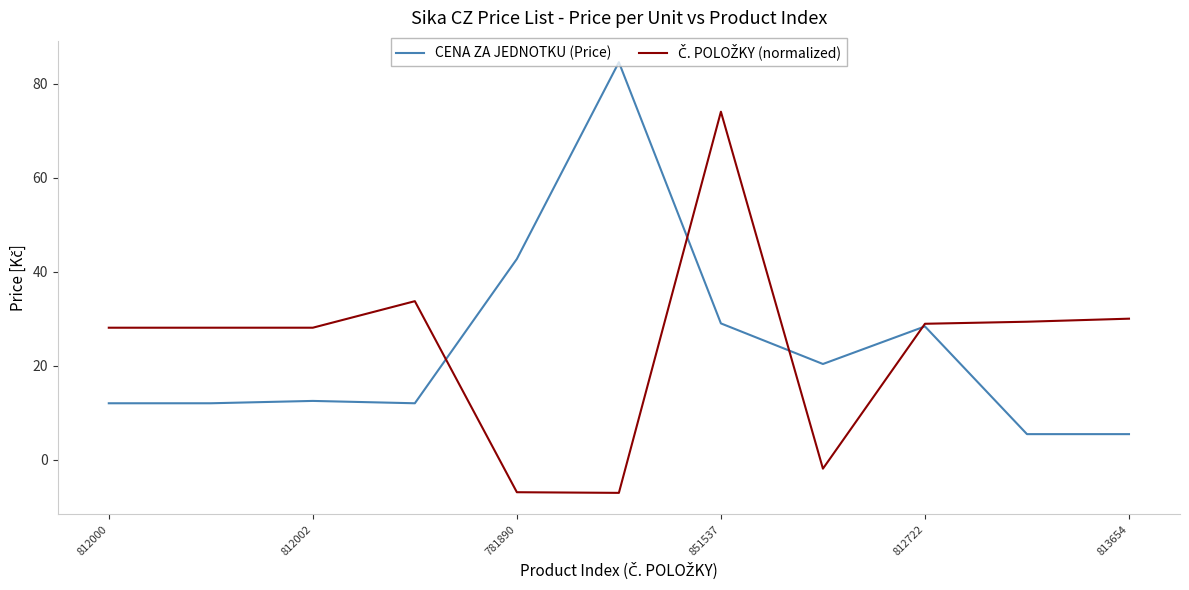

What is the maximum value for CENA ZA JEDNOTKU (Price)?

84.6